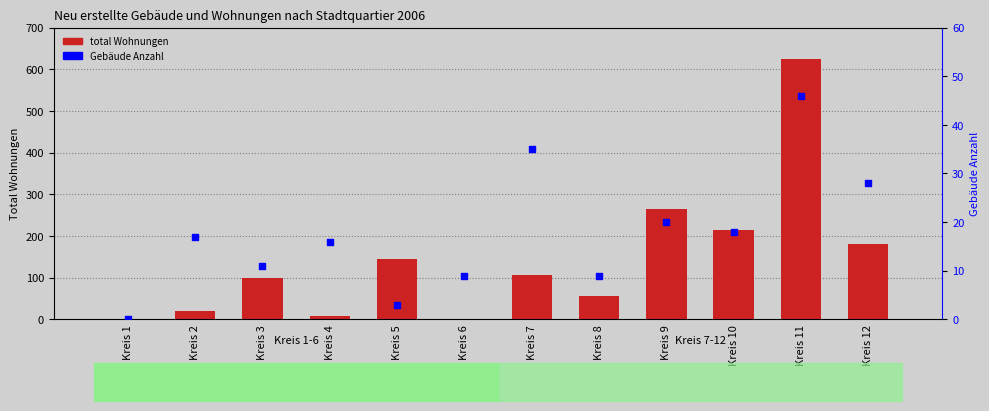

Which series contains the lowest Y value?

total Wohnungen